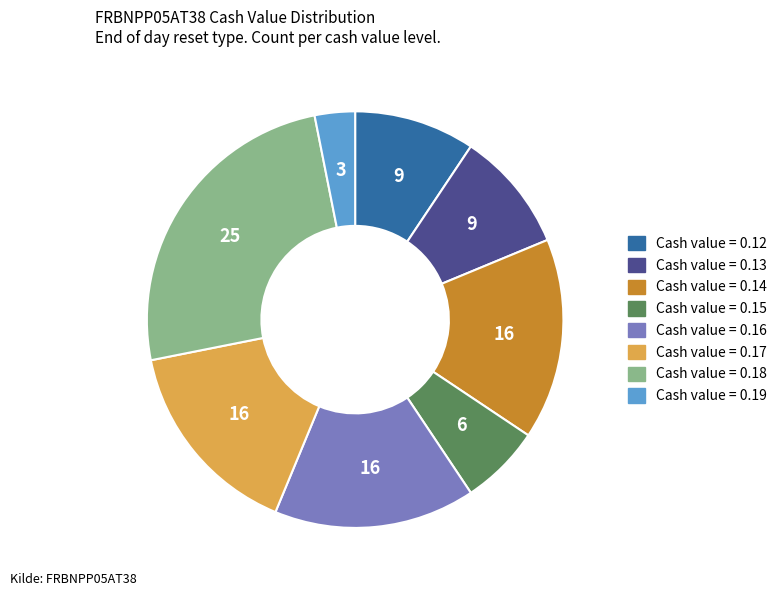

Is there a majority slice in this chart?

No